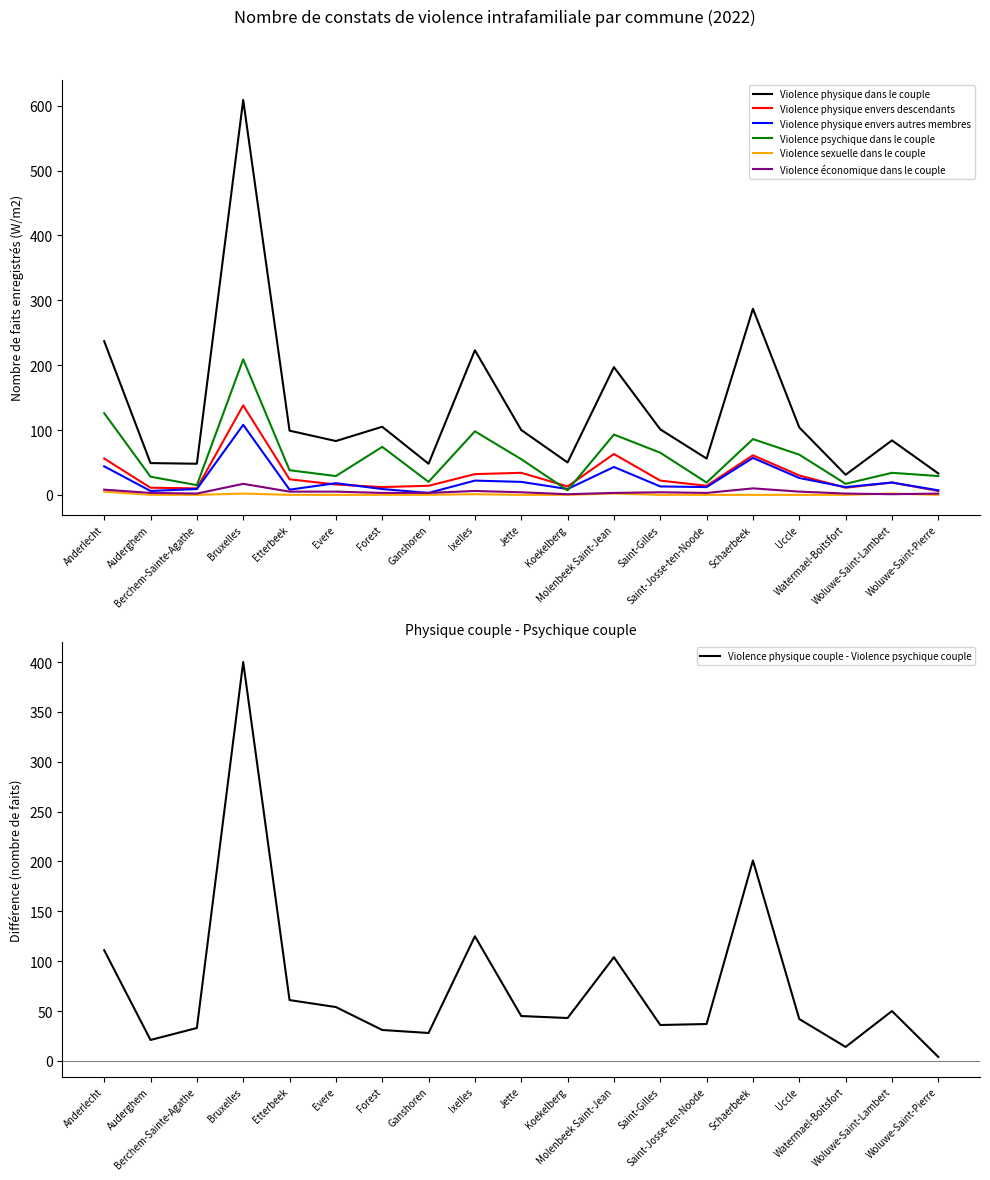

At which category does the chart reach its peak across all series?

Bruxelles